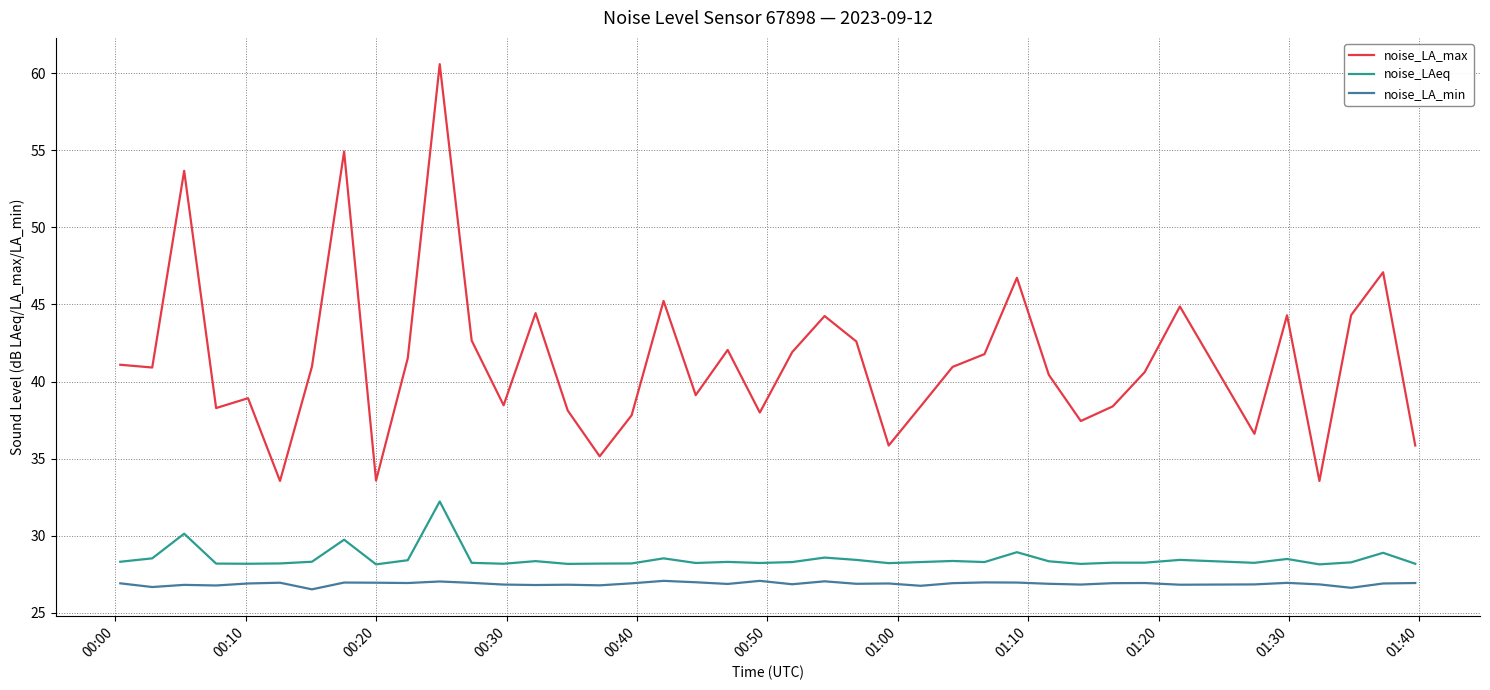

List the series in order of their peak value, lowest first.

noise_LA_min, noise_LAeq, noise_LA_max